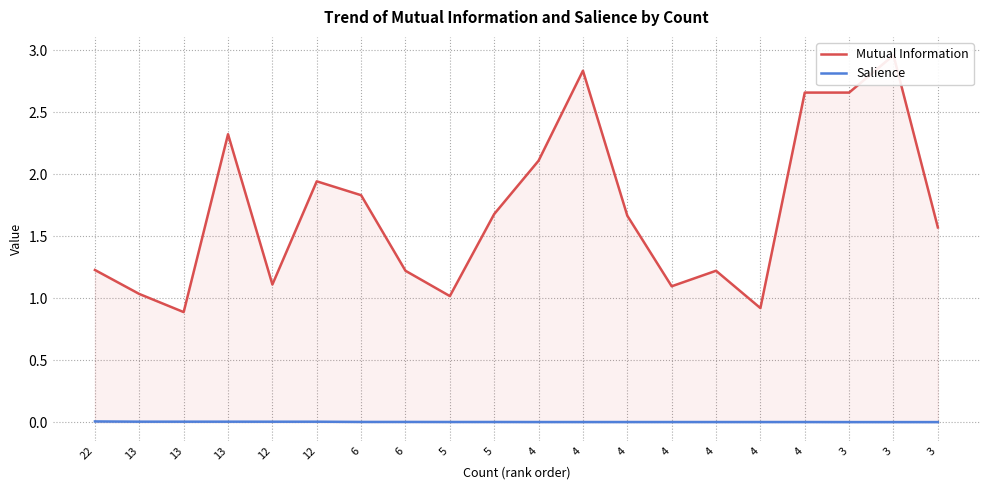

Reading left to right, what are all the values shown in this chart?

Mutual Information: 22=1.2	13=1.0	13=0.9	13=2.3	12=1.1	12=1.9	6=1.8	6=1.2	5=1.0	5=1.7	4=2.1	4=2.8	4=1.7	4=1.1	4=1.2	4=0.9	4=2.7	3=2.7	3=3.0	3=1.6
Salience: 22=0.0	13=0.0	13=0.0	13=0.0	12=0.0	12=0.0	6=0.0	6=0.0	5=0.0	5=0.0	4=0.0	4=0.0	4=0.0	4=0.0	4=0.0	4=0.0	4=0.0	3=0.0	3=0.0	3=0.0